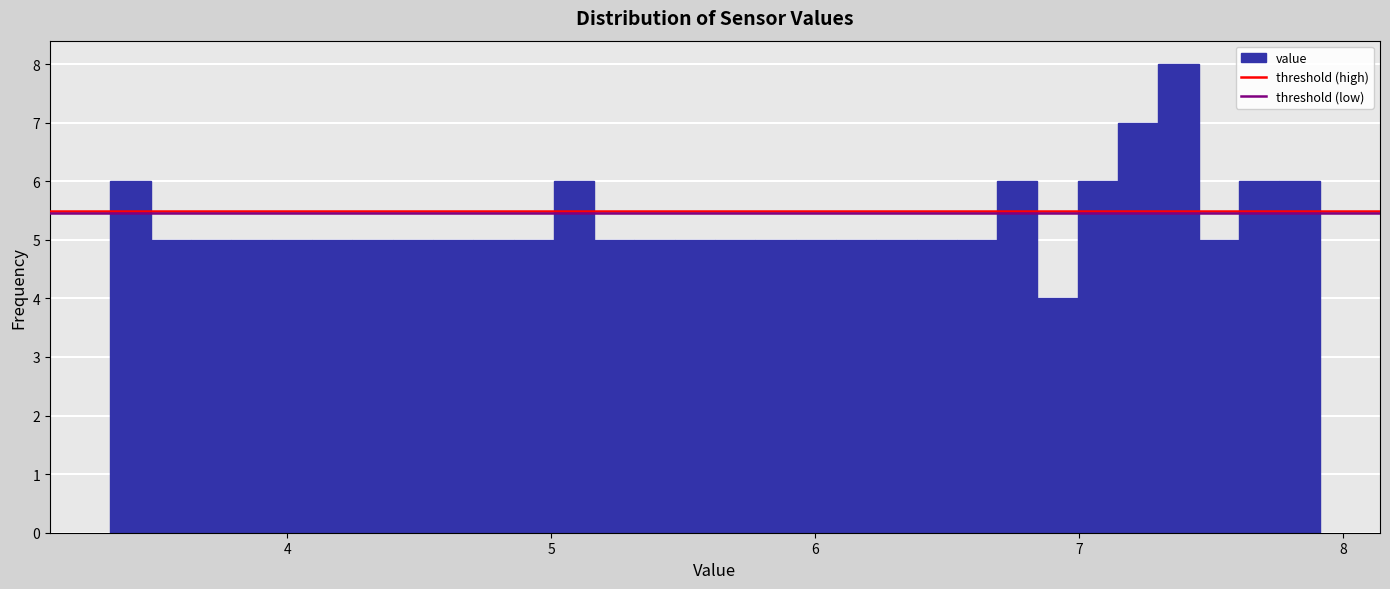

Around what value on the x-axis is the tallest bar? Give the approximate position of its centre, as read against the axis.

7.4